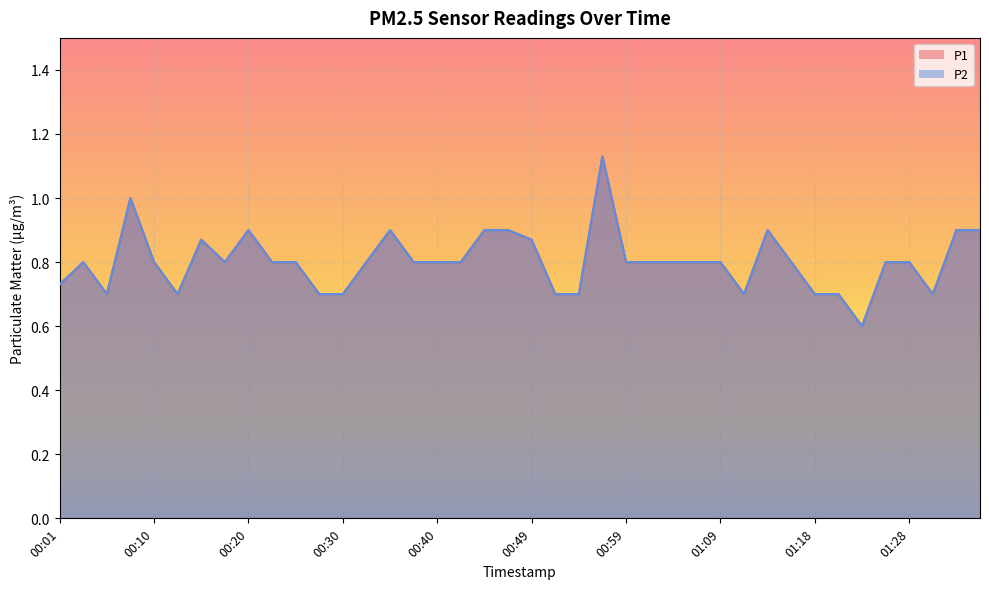

True or false: P1 has a value of 1.1 at 00:25.

False